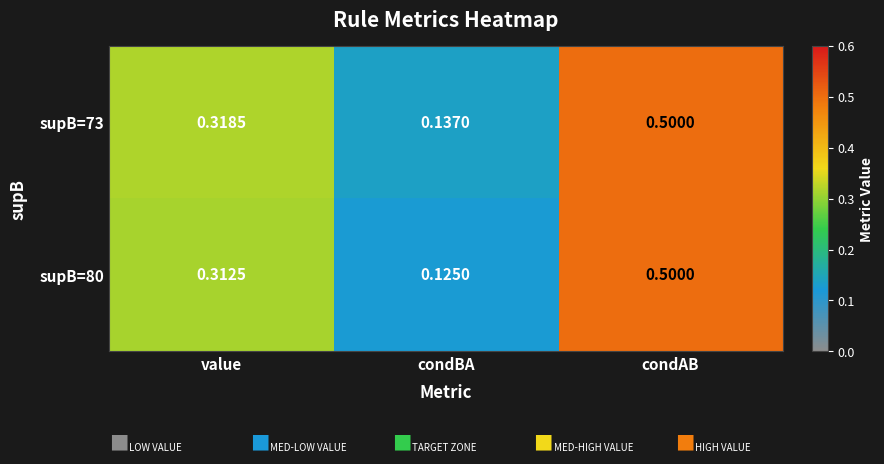

At which category is the sum across all series the highest?

condAB